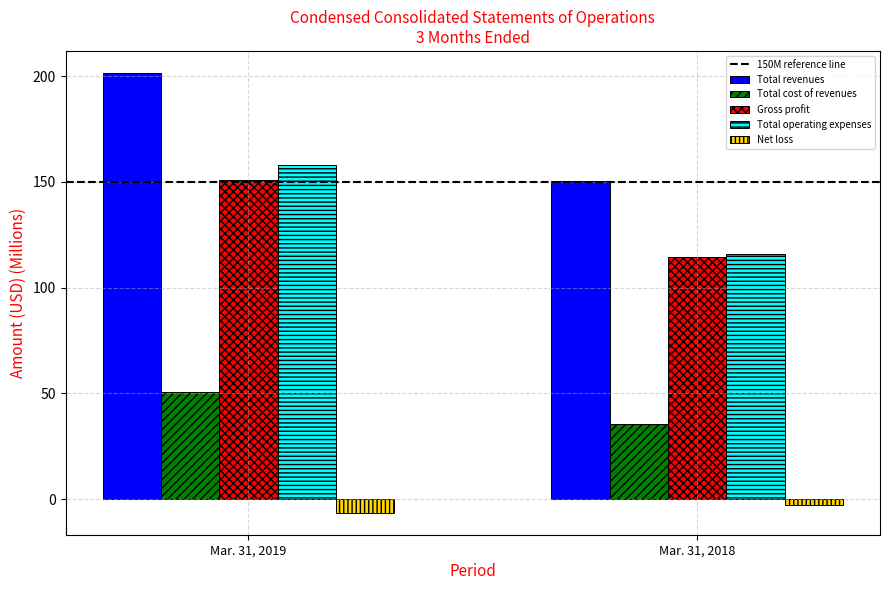

Is it true that Total operating expenses equals 183.7 at Mar. 31, 2018?

False